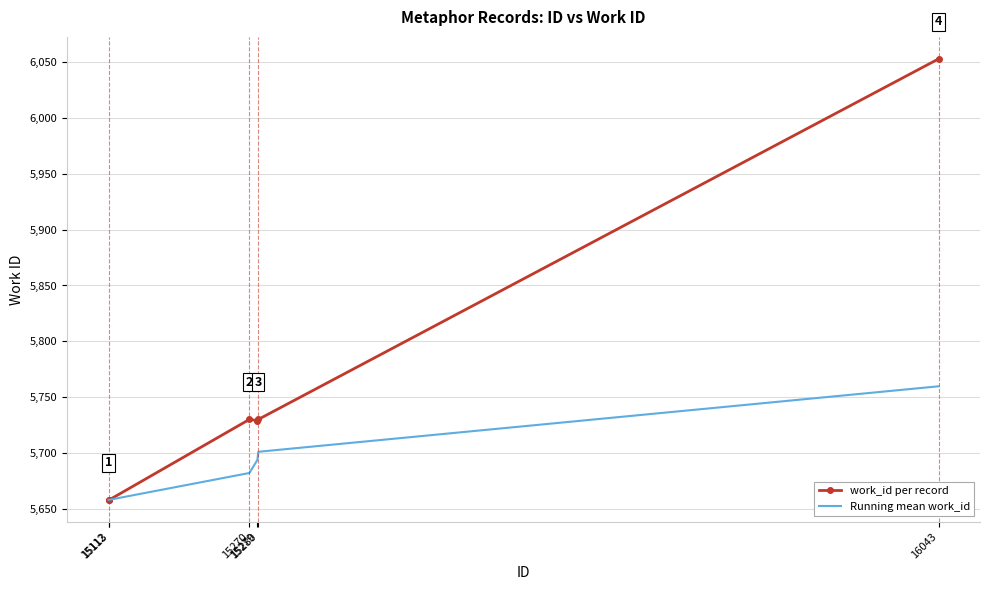

Which series has the largest total across all categories?

work_id per record